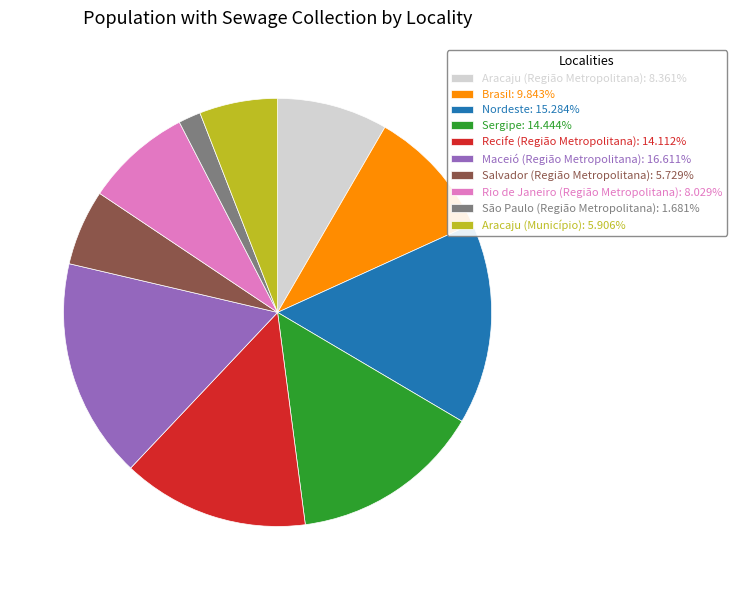

Combined, do Salvador (Região Metropolitana): 5.729% and Aracaju (Região Metropolitana): 8.361% account for over 50%?

No